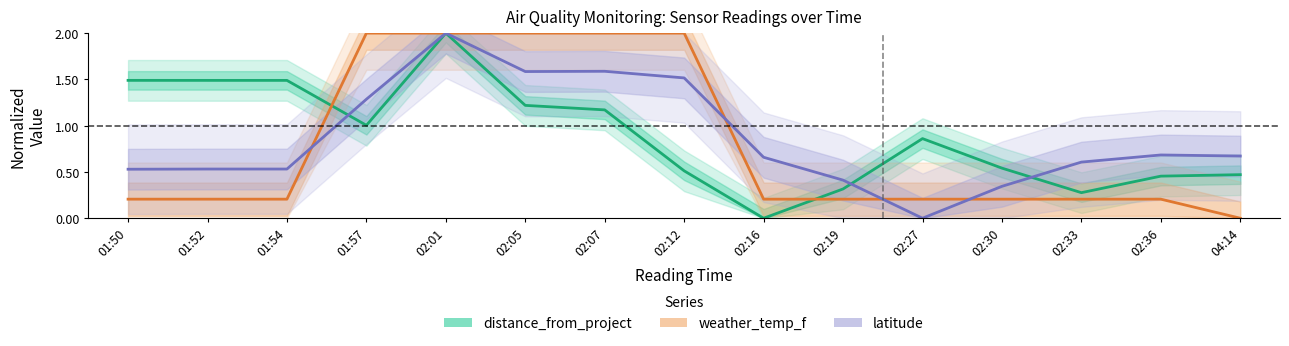

True or false: latitude and weather_temp_f cross at least once.

True